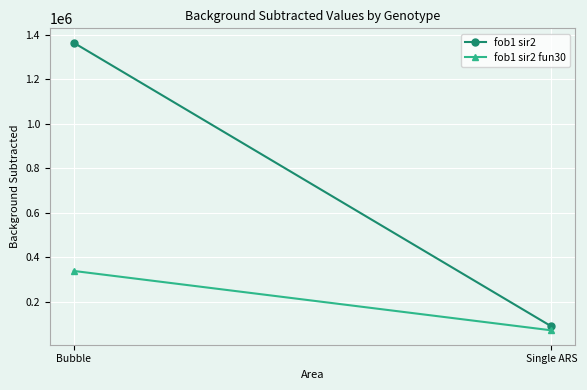

What is the value of the fob1 sir2 fun30 point at the 2nd from the left?

71504